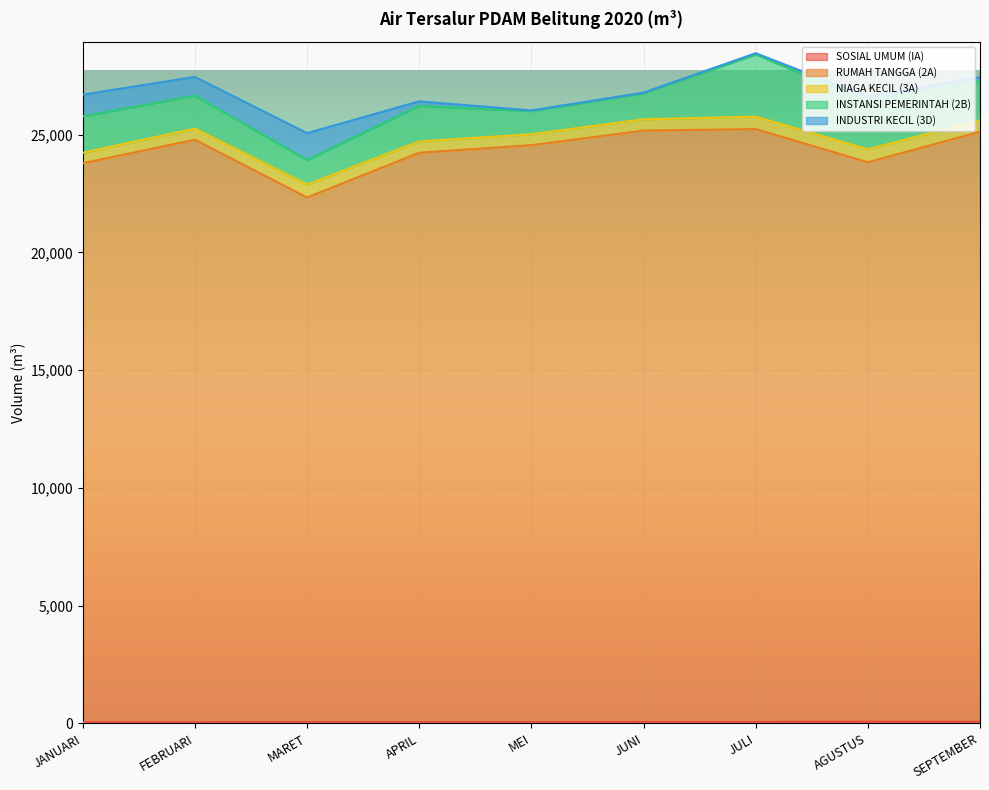

Which series changed the most between MARET and SEPTEMBER?

RUMAH TANGGA (2A)